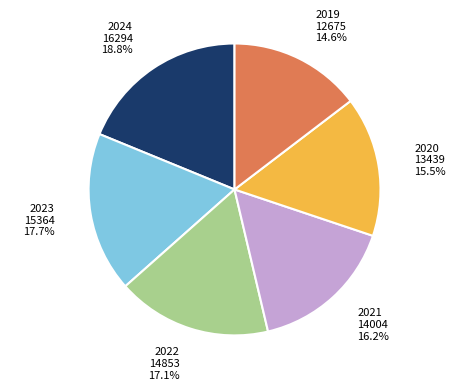

Is the sum of 2019 and 2022 greater than half?

No